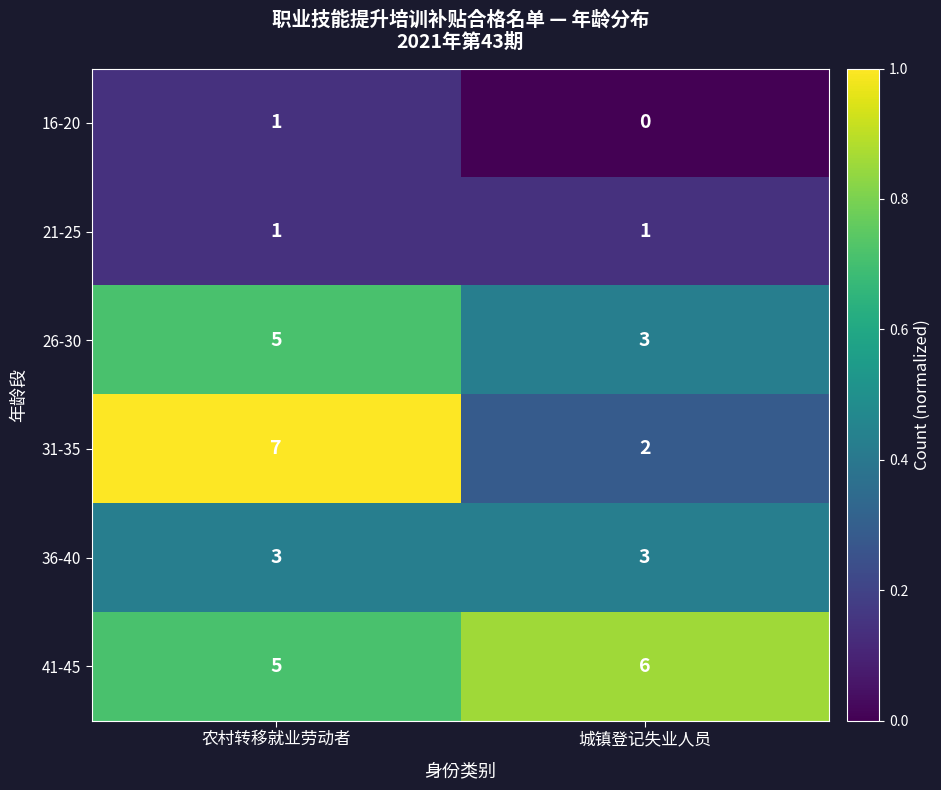

What is the approximate value of 26-30 at 农村转移就业劳动者?

5